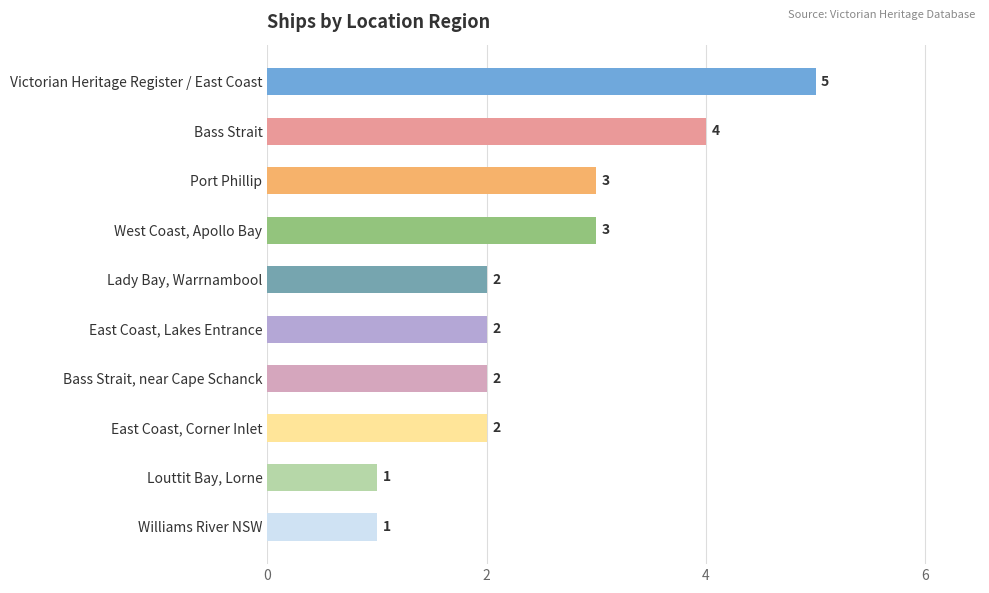

Count the values in the range 2 to 3.

6